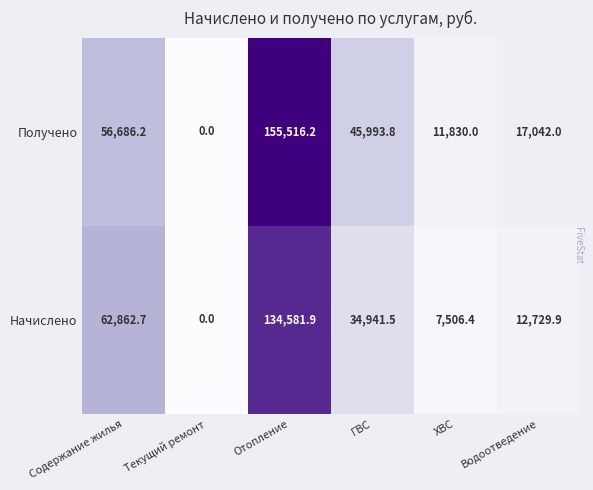

Is it true that Начислено equals 21654.2 at Водоотведение?

False